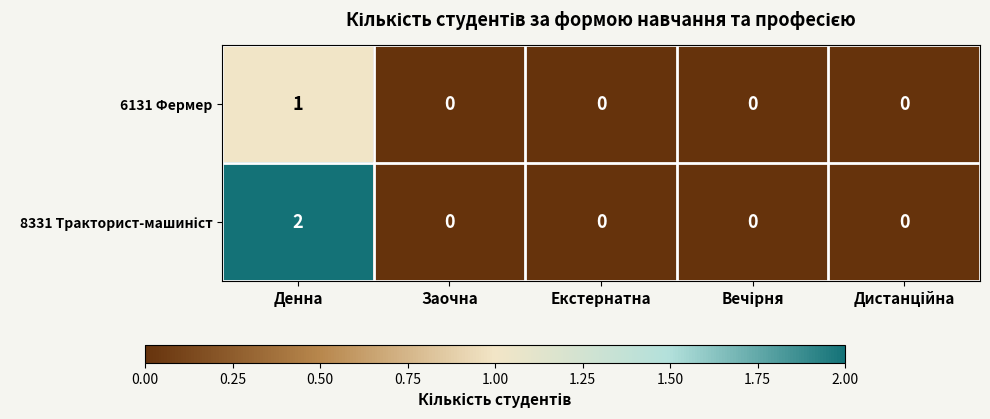

Is it true that 6131 Фермер equals 0 at Заочна?

True